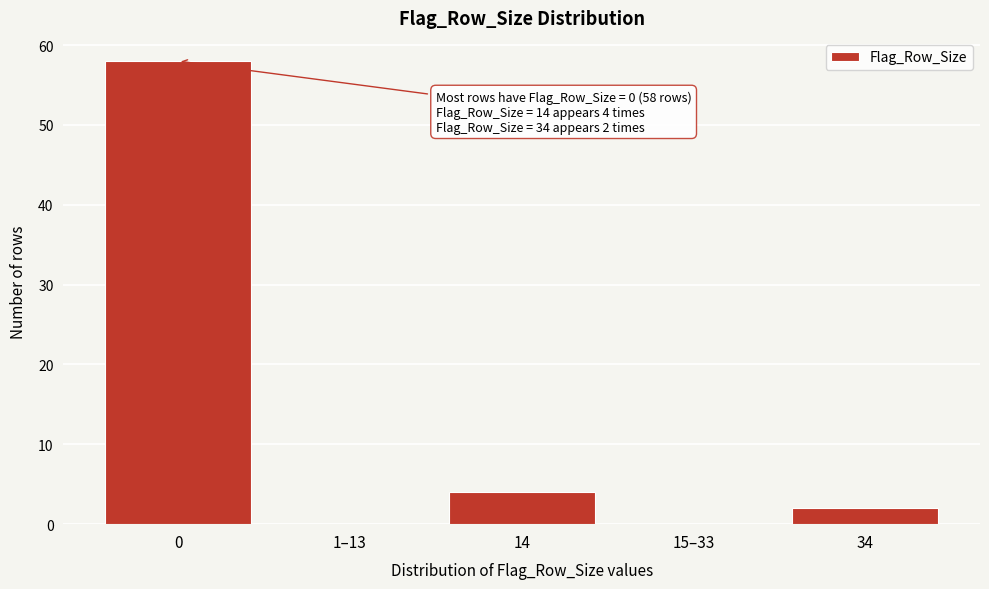

Reading left to right, what are all the values shown in this chart?

0=58	1–13=0	14=4	15–33=0	34=2